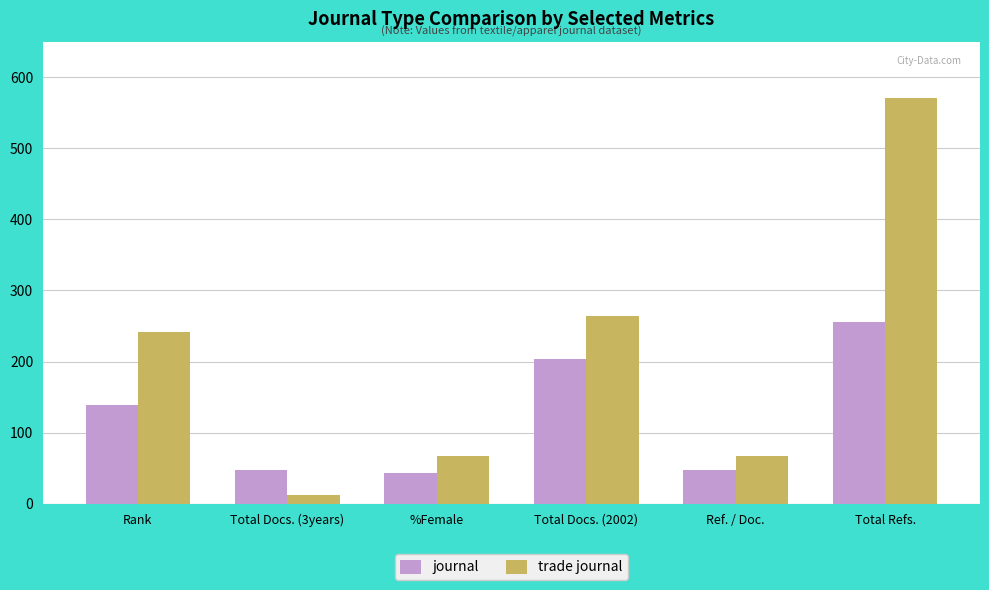

Does the chart contain stacked bars?

No